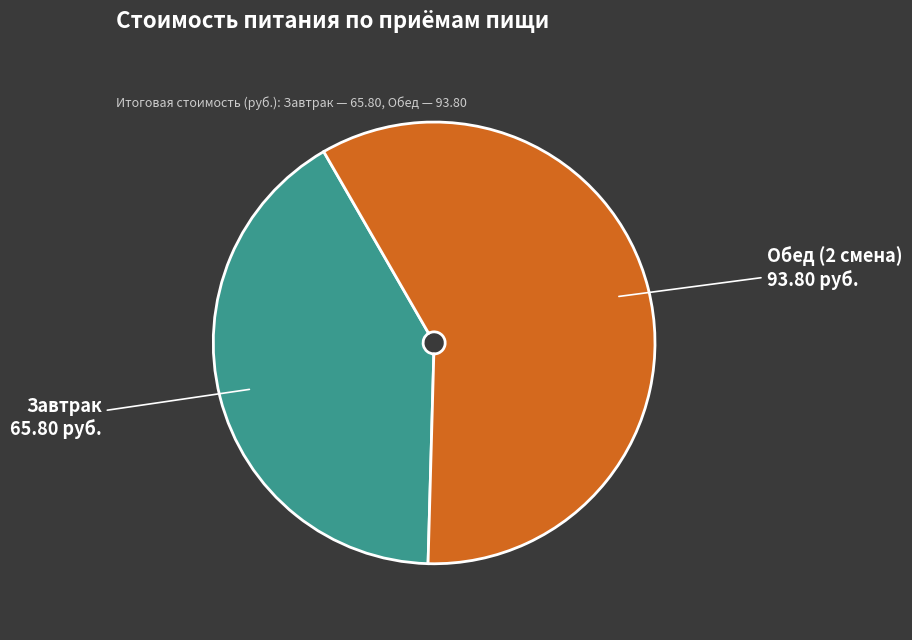

Is there any slice that represents more than half of the pie?

Yes